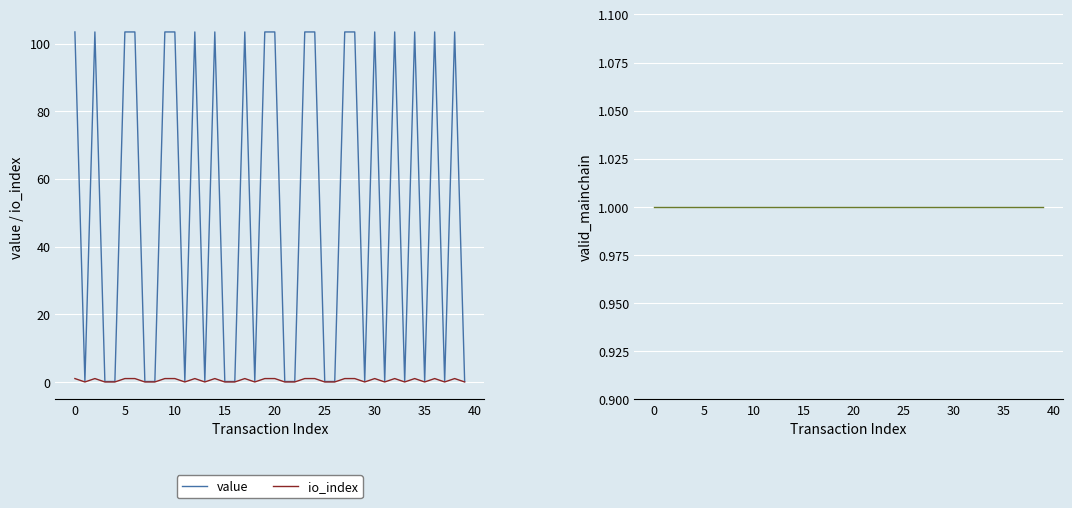

True or false: valid_mainchain and value cross at least once.

True